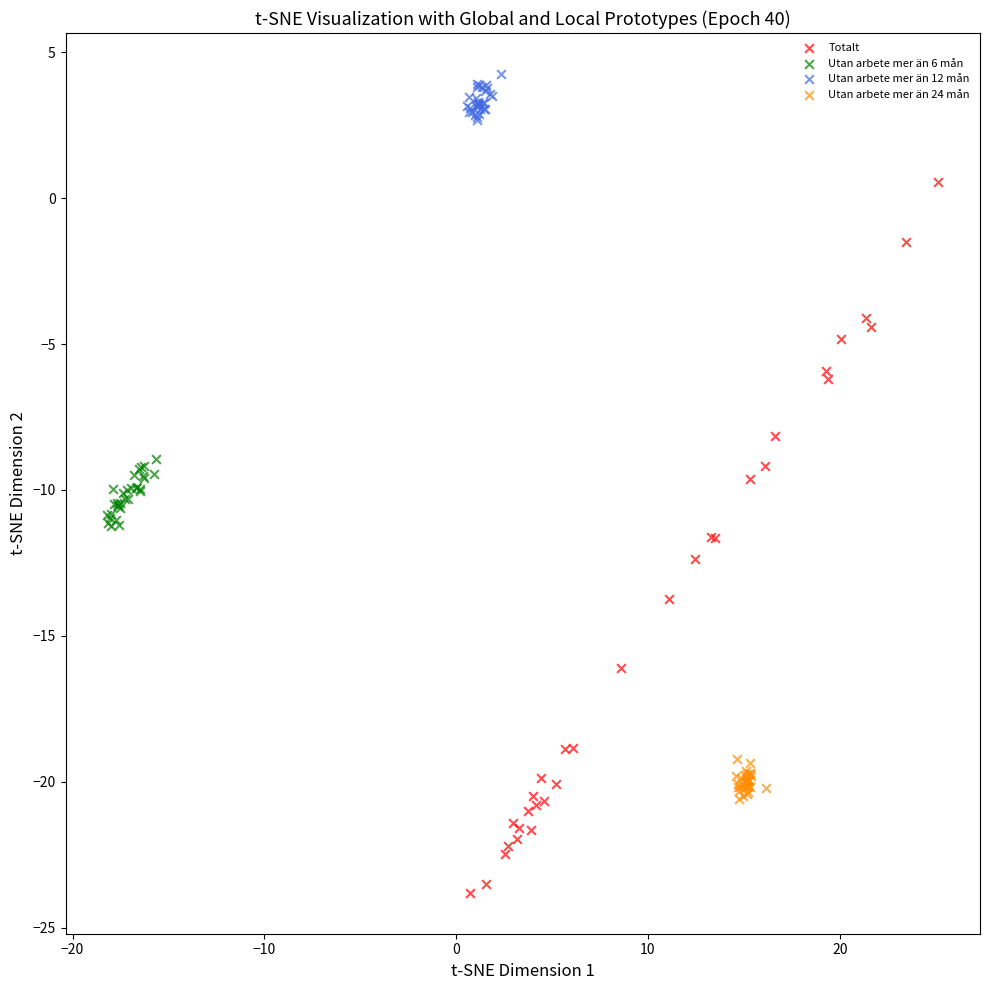

Which series has the largest Y range (max minus min)?

Totalt